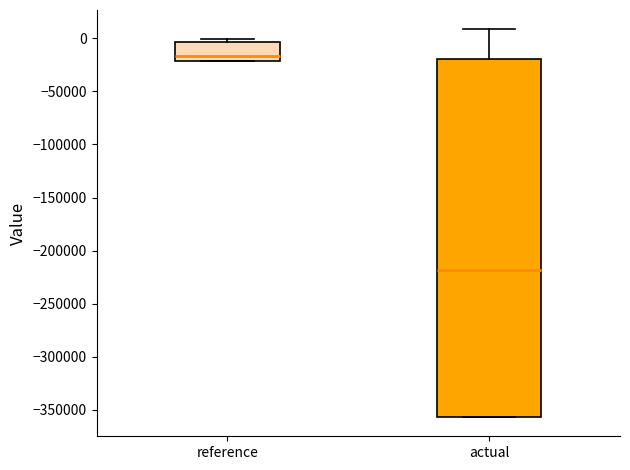

Reading left to right, transcribe this box plot: for each box, give where its median line is, the range the box spans, and where its two whiskers end, as read against the y-axis. The values are not printed on the chart, so give them approximately, as read against the axis.

reference: median -15000, box -20000 to -5000, whiskers -20000 to 0
actual: median -220000, box -355000 to -20000, whiskers -355000 to 10000